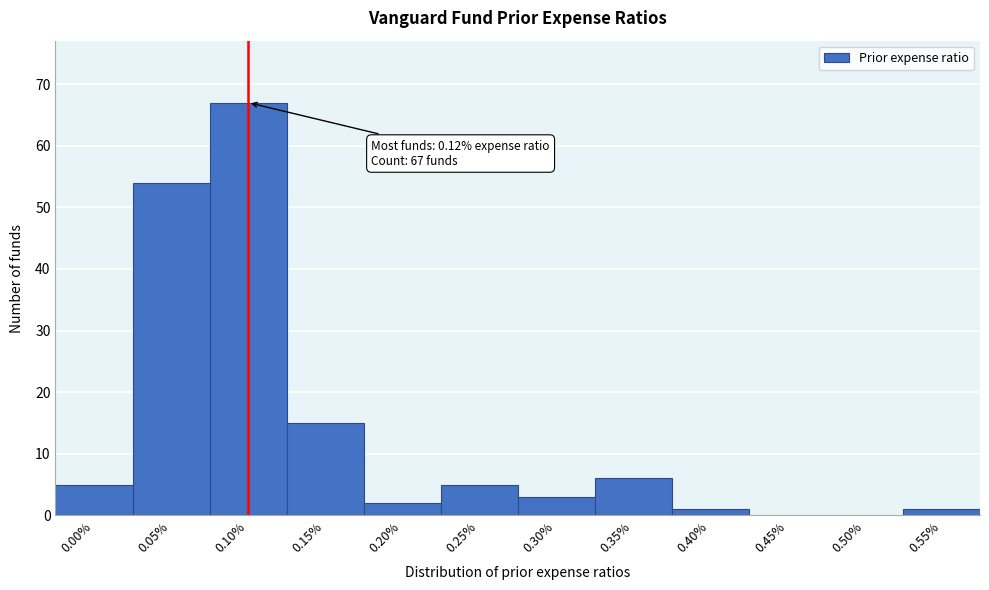

Reading left to right, what are all the values shown in this chart?

0.00%=5	0.05%=54	0.10%=67	0.15%=15	0.20%=2	0.25%=5	0.30%=3	0.35%=6	0.40%=1	0.45%=0	0.50%=0	0.55%=1